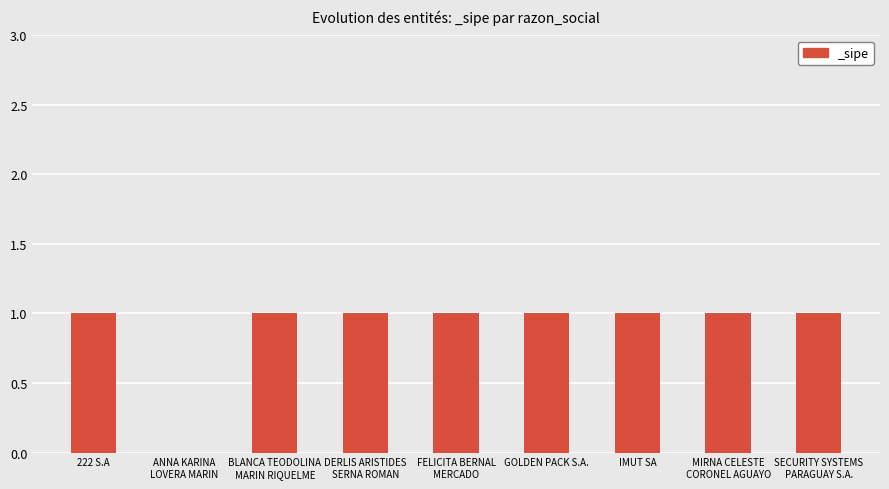

Is it true that the value at ANNA KARINA
LOVERA MARIN is 0?

True